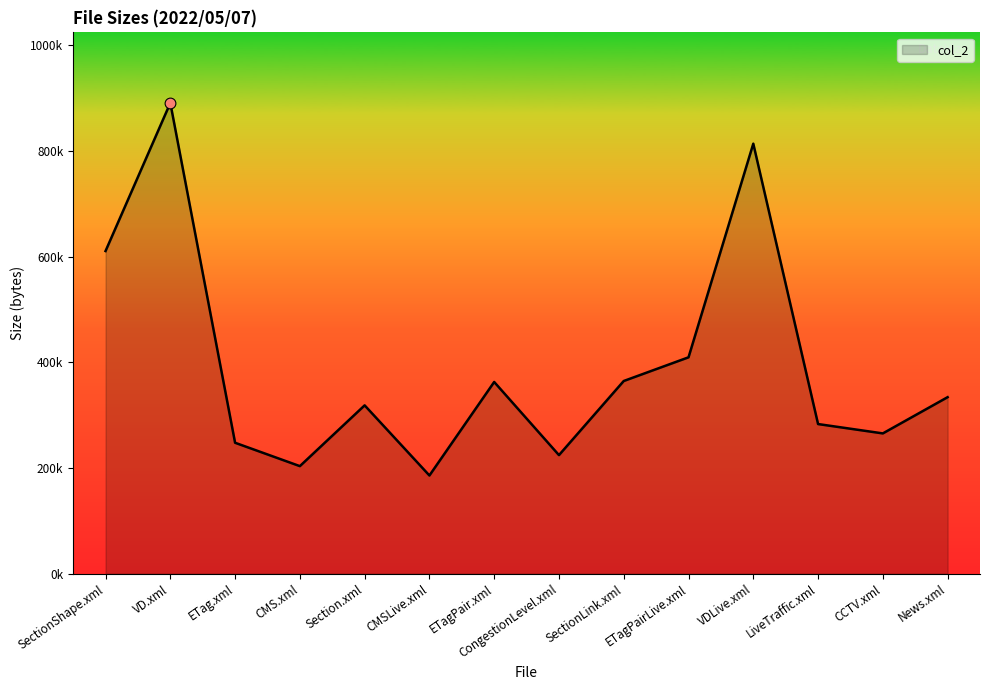

Is this an area chart (filled region under the line)?

Yes